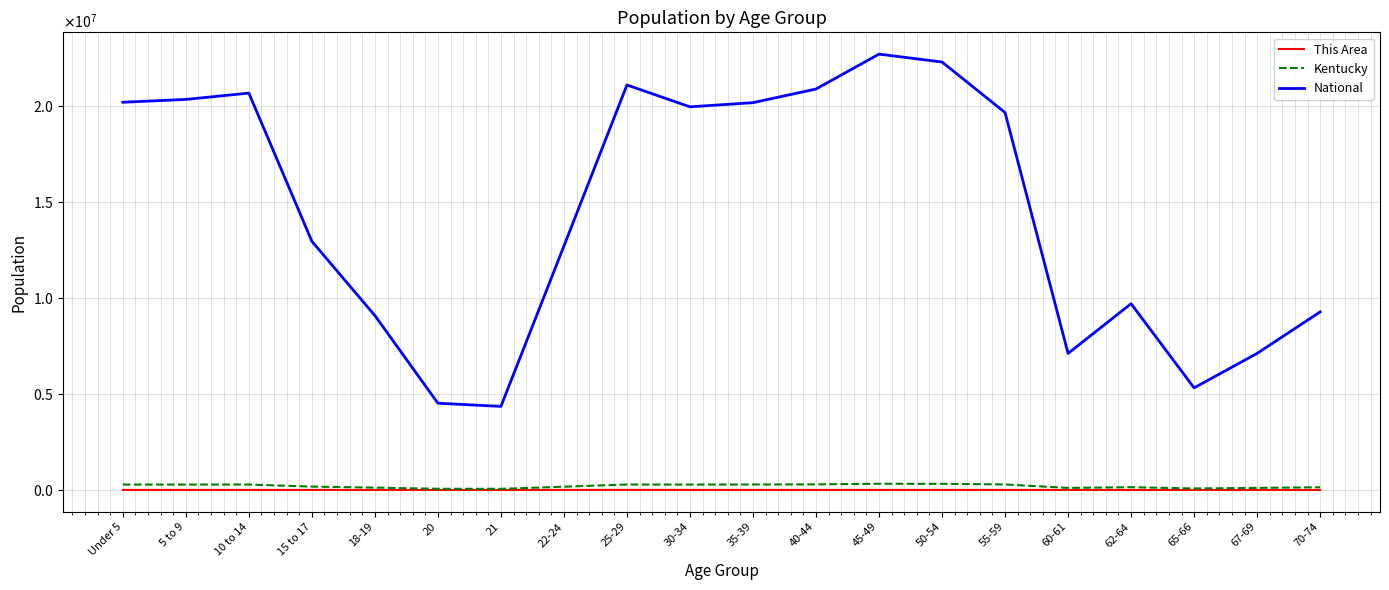

What are all the series names shown in the legend?

This Area, Kentucky, National